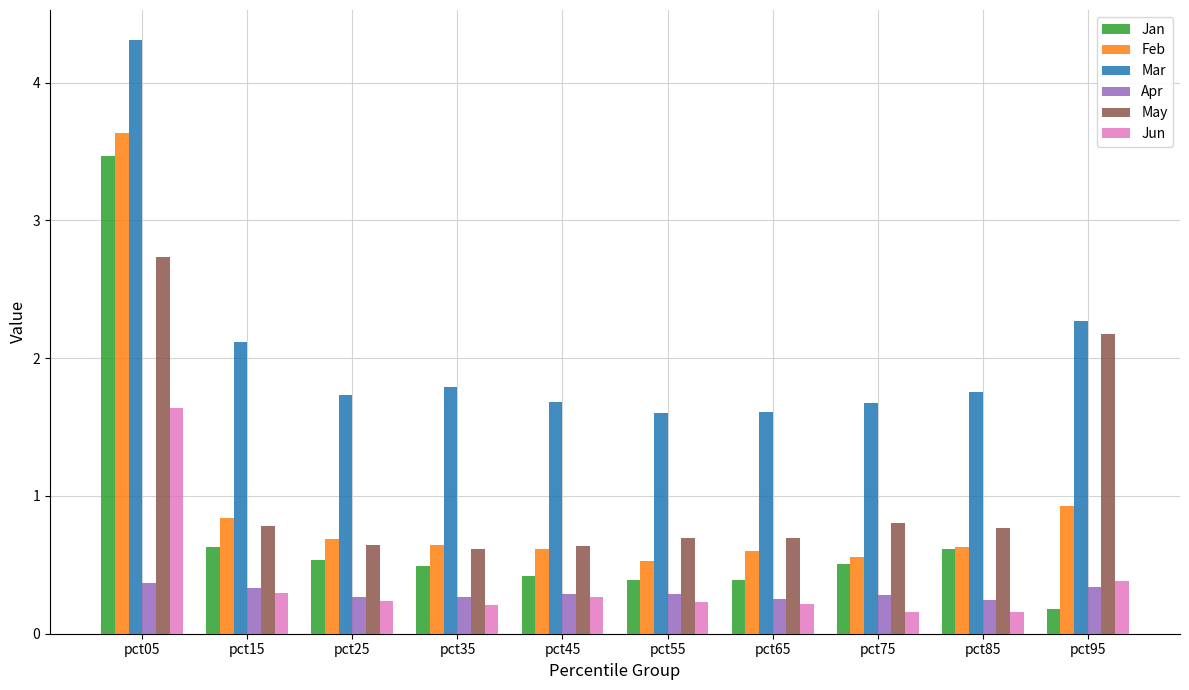

What is the difference between the maximum and minimum values in the Jan series?

3.3